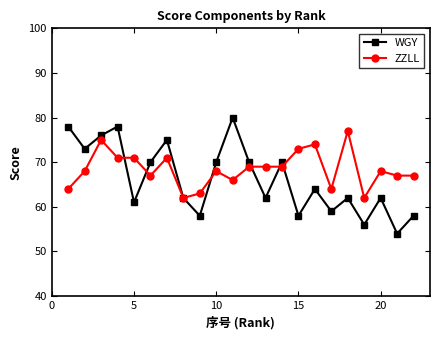

True or false: ZZLL has more than 0 points higher than both neighbors.

True